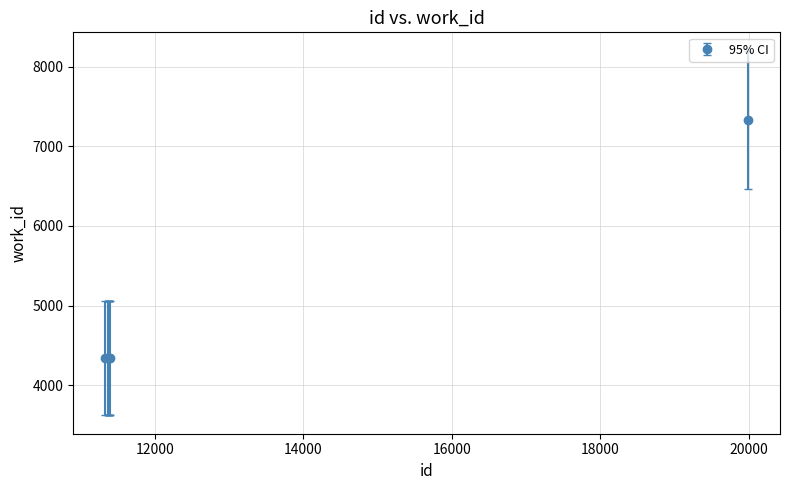

What is the smallest value displayed?

4335